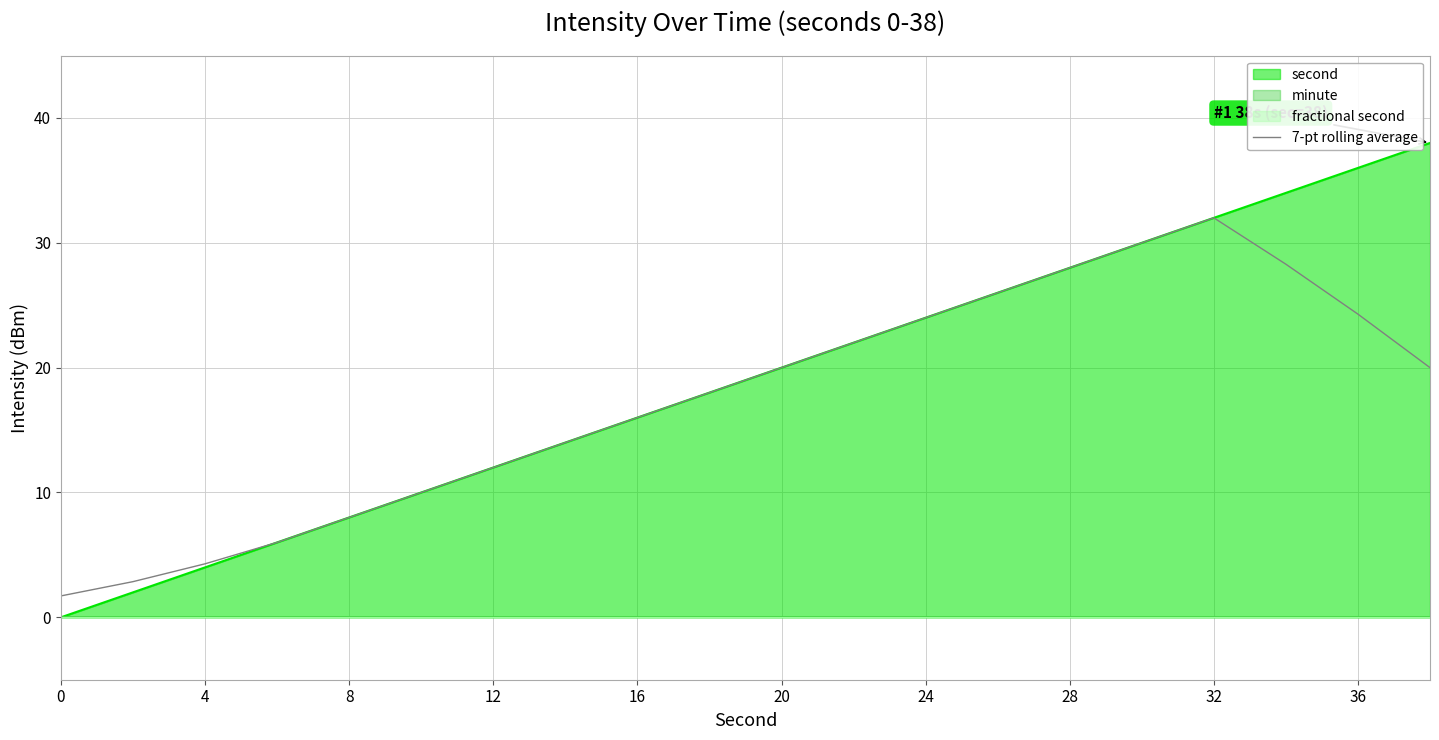

Reading left to right, what are all the values shown in this chart?

1.7	2.9	4.3	6.0	8.0	10.0	12.0	14.0	16.0	18.0	20.0	22.0	24.0	26.0	28.0	30.0	32.0	28.3	24.3	20.0